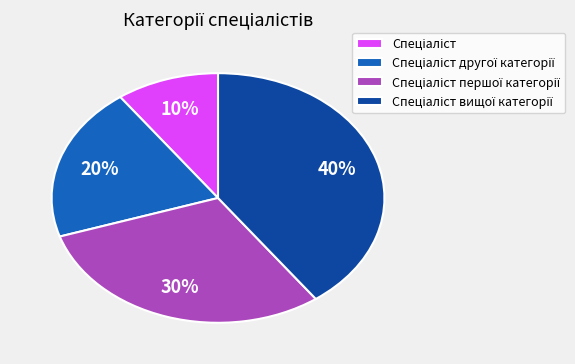

To the nearest percent, what is the average slice percentage?

25%